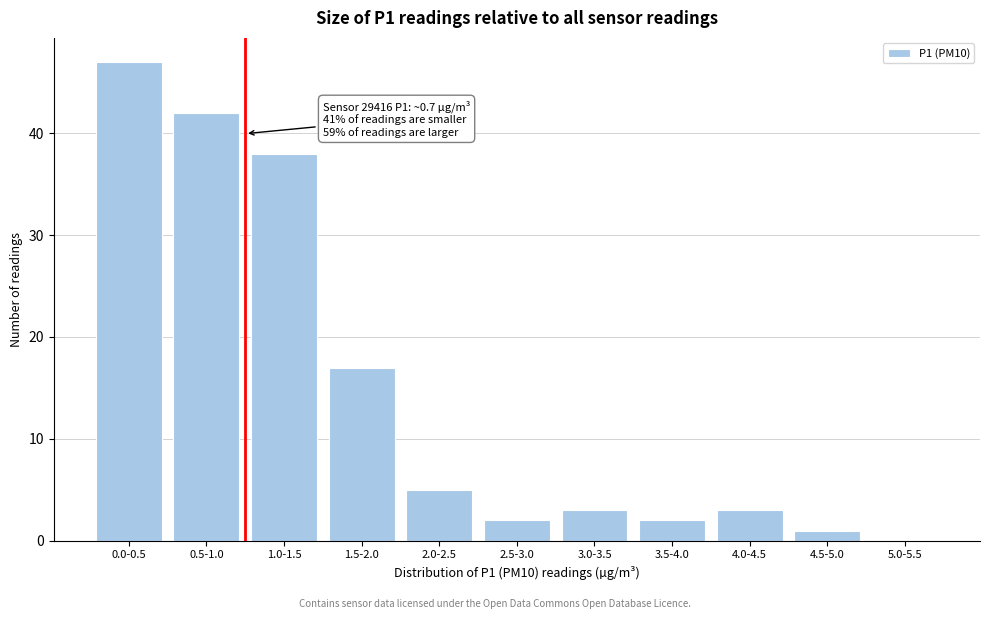

Reading right to left, list all the values displayed in this chart.

5.0-5.5=0	4.5-5.0=1	4.0-4.5=3	3.5-4.0=2	3.0-3.5=3	2.5-3.0=2	2.0-2.5=5	1.5-2.0=17	1.0-1.5=38	0.5-1.0=42	0.0-0.5=47